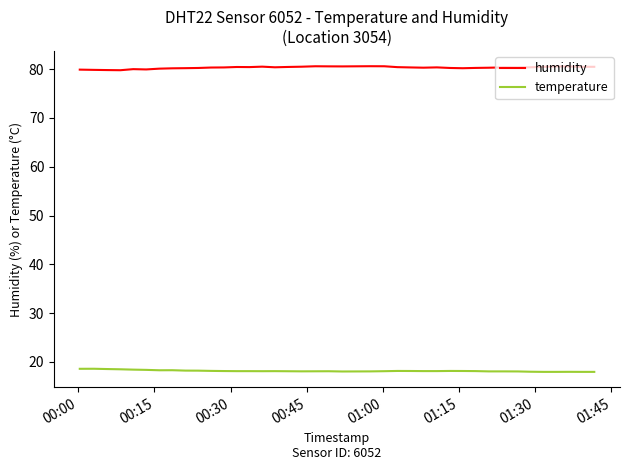

True or false: humidity and temperature intersect in this chart.

False